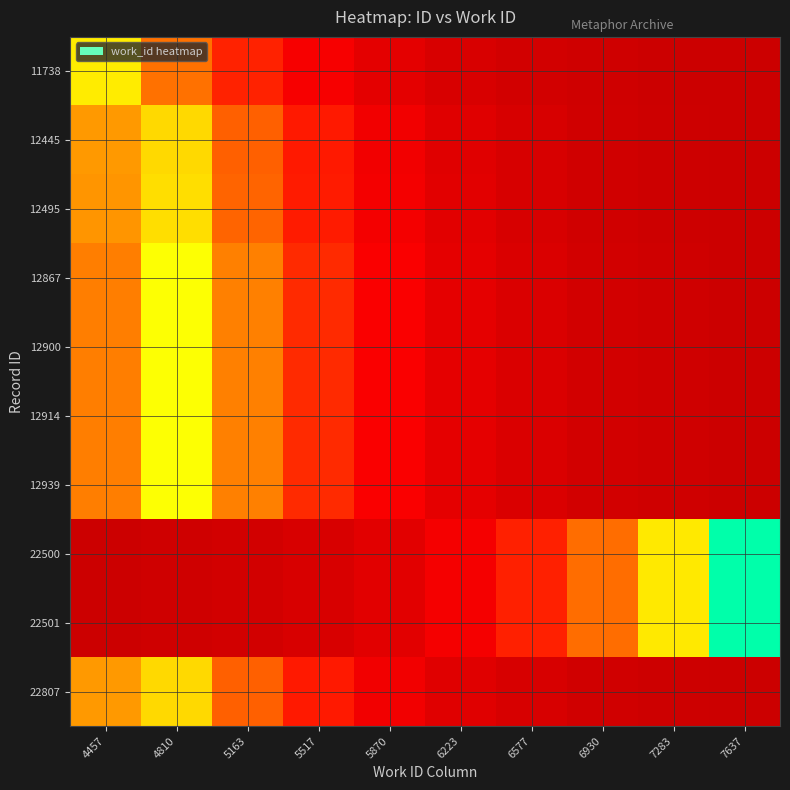

Reading left to right, transcribe all the data shown in this chart.

11738: 4457=4457.0	4810=2557.2	5163=1467.2	5517=841.8	5870=483.0	6223=277.1	6577=159.0	6930=91.2	7283=52.3	7637=30.0
12445: 4457=3129.9	4810=4080.4	5163=2341.2	5517=1343.3	5870=770.7	6223=442.2	6577=253.7	6930=145.6	7283=83.5	7637=47.9
12495: 4457=3079.2	4810=4168.7	5163=2391.8	5517=1372.3	5870=787.4	6223=451.8	6577=259.2	6930=148.7	7283=85.3	7637=49.0
12867: 4457=2753.7	4810=4799.4	5163=2768.1	5517=1588.2	5870=911.3	6223=522.8	6577=300.0	6930=172.1	7283=98.8	7637=56.7
12900: 4457=2753.7	4810=4799.4	5163=2768.1	5517=1588.2	5870=911.3	6223=522.8	6577=300.0	6930=172.1	7283=98.8	7637=56.7
12914: 4457=2753.7	4810=4799.4	5163=2768.1	5517=1588.2	5870=911.3	6223=522.8	6577=300.0	6930=172.1	7283=98.8	7637=56.7
12939: 4457=2753.7	4810=4799.4	5163=2768.1	5517=1588.2	5870=911.3	6223=522.8	6577=300.0	6930=172.1	7283=98.8	7637=56.7
22500: 4457=51.5	4810=89.7	5163=156.3	5517=272.4	5870=474.8	6223=827.6	6577=1442.4	6930=2514.0	7283=4381.8	7637=7637.0
22501: 4457=51.5	4810=89.7	5163=156.3	5517=272.4	5870=474.8	6223=827.6	6577=1442.4	6930=2514.0	7283=4381.8	7637=7637.0
22807: 4457=3129.9	4810=4080.4	5163=2341.2	5517=1343.3	5870=770.7	6223=442.2	6577=253.7	6930=145.6	7283=83.5	7637=47.9